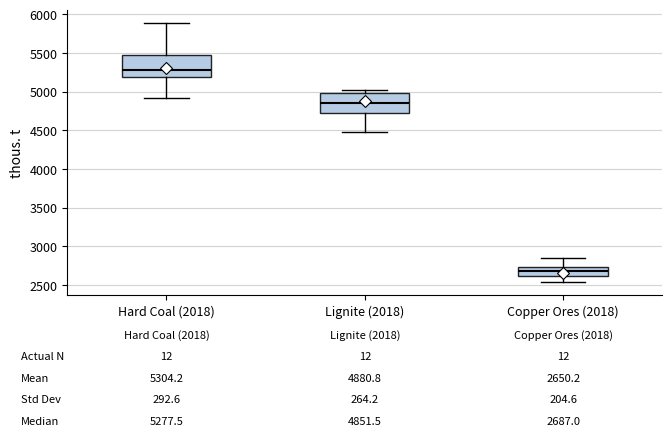

Which box has the highest median line?

Hard Coal (2018)